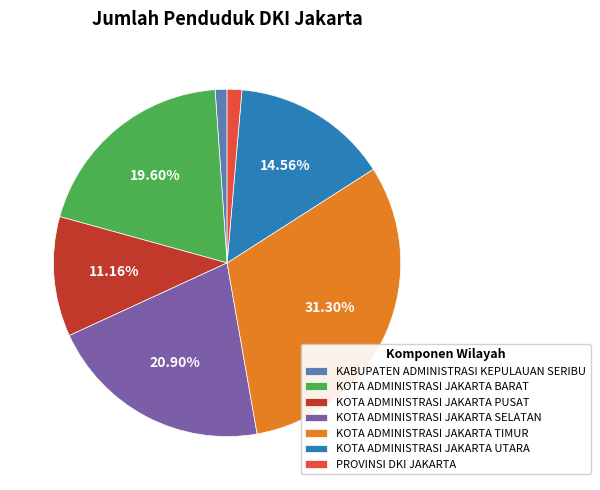

To the nearest percent, what percentage of the pie is KOTA ADMINISTRASI JAKARTA TIMUR?

31%